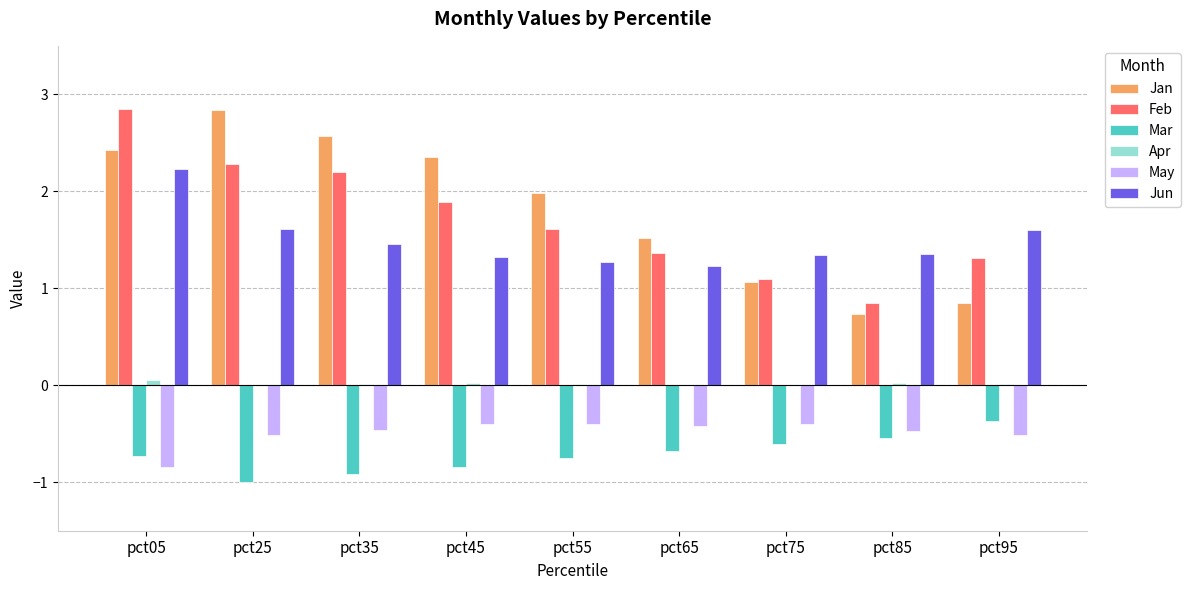

The value of Apr at pct75 is 0.0. True or false?

True